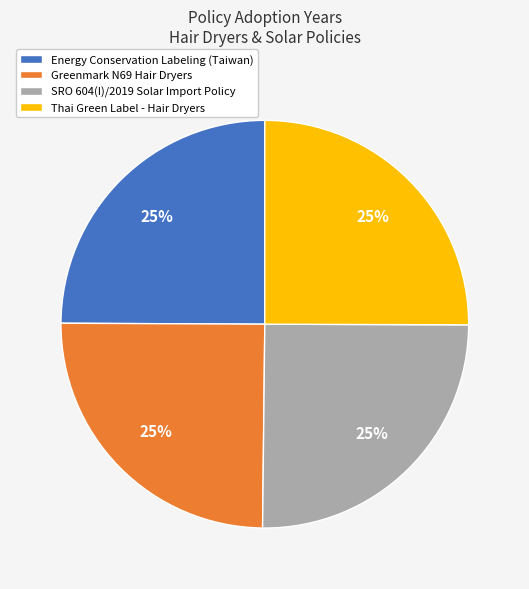

Approximately how many times larger is the value at Thai Green Label - Hair Dryers compared to SRO 604(I)/2019 Solar Import Policy?

1.0